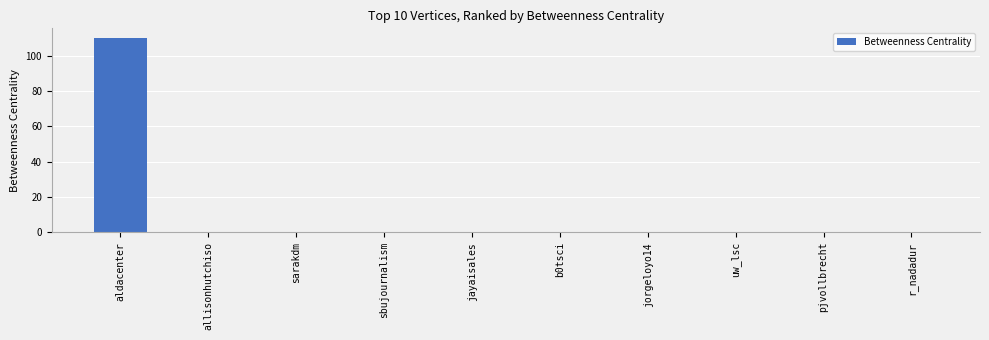

What is the sum of all values?

110